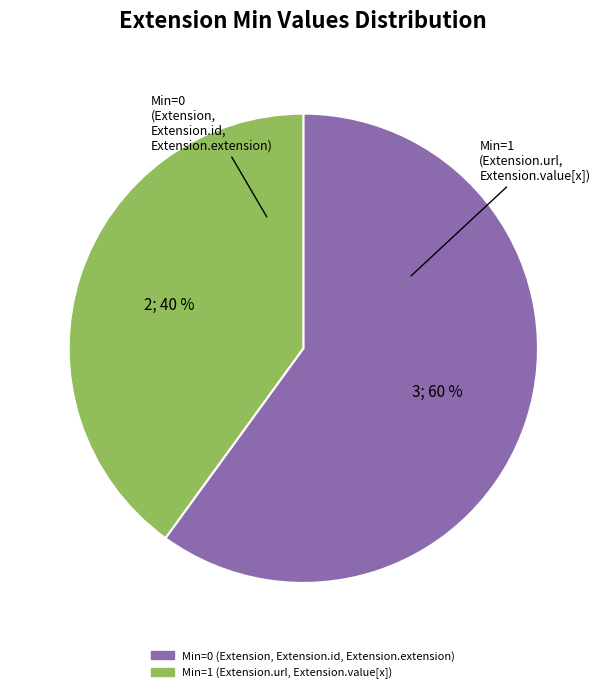

Is there any slice that represents more than half of the pie?

Yes